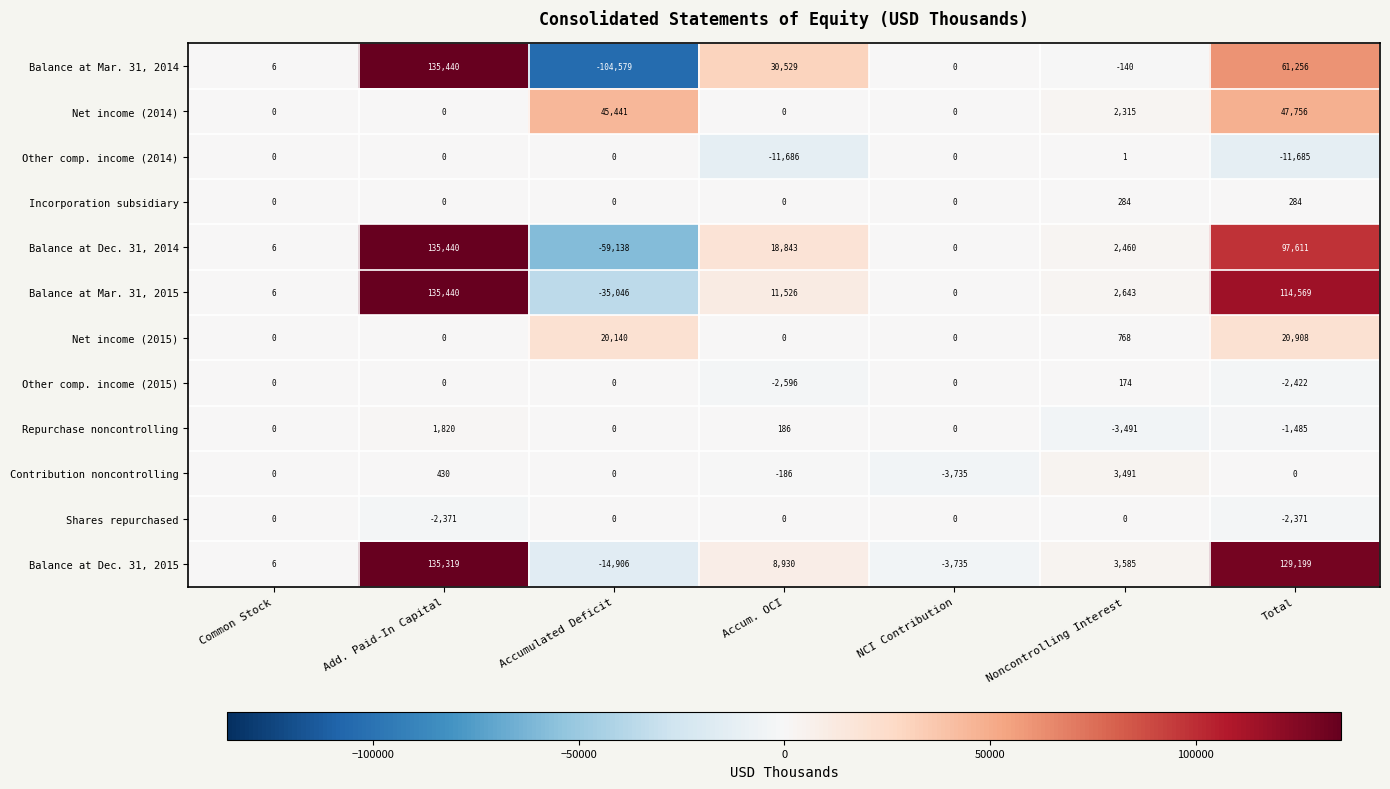

At which category does the chart reach its minimum across all series?

Accumulated Deficit